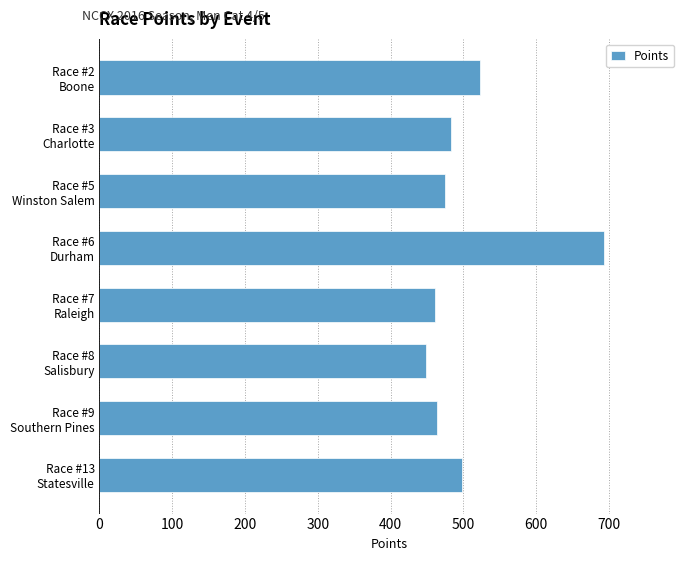

Count the number of data series in this chart.

1